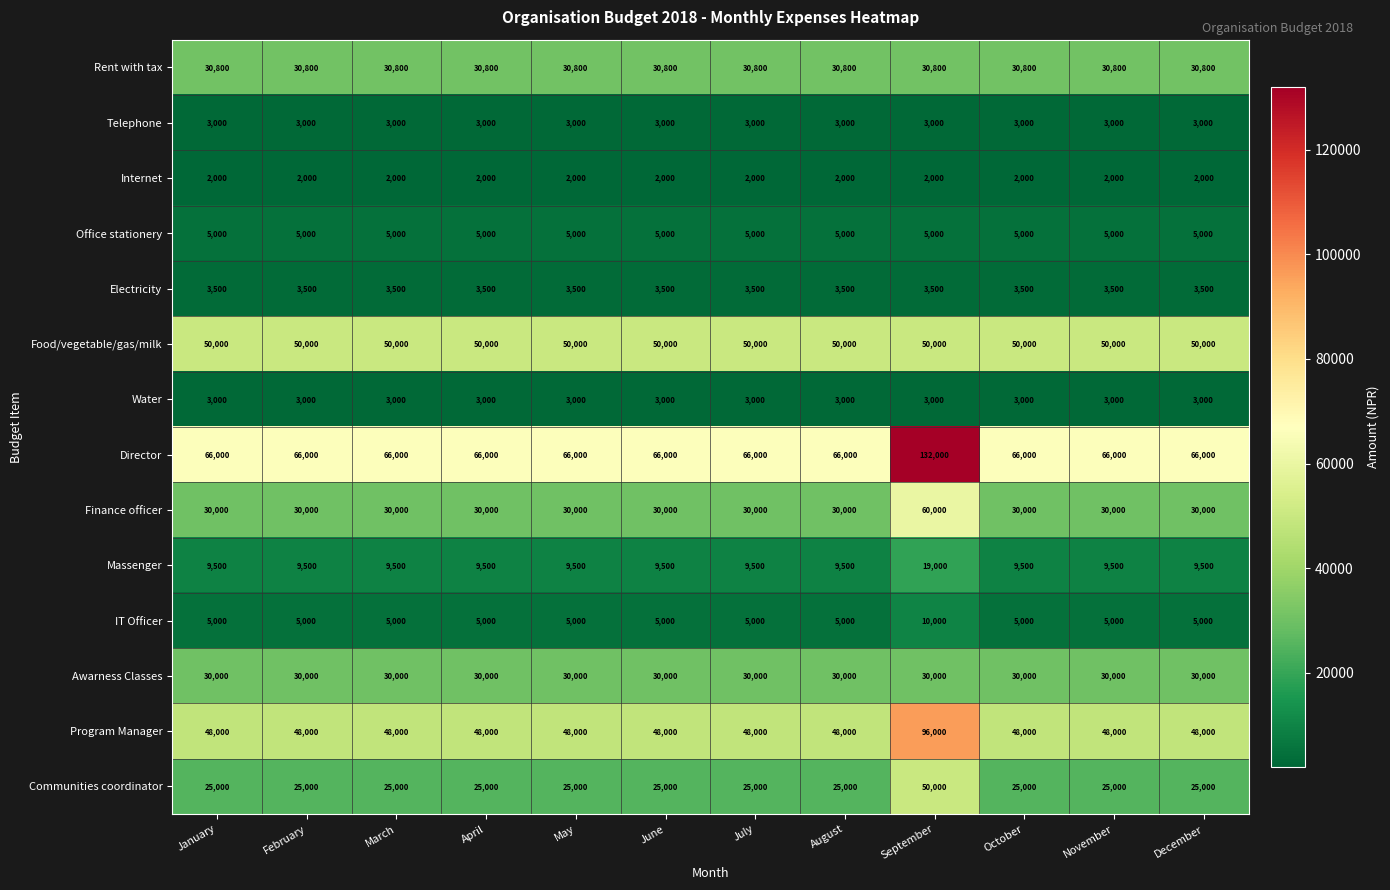

What is the total value across all series at May?

310800